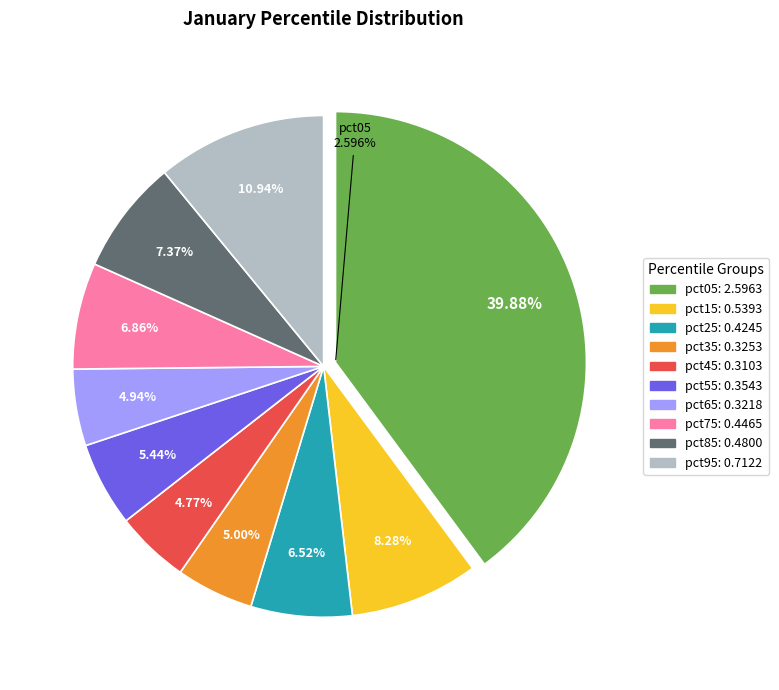

What is the change in value from pct55 to pct95?

+0.4